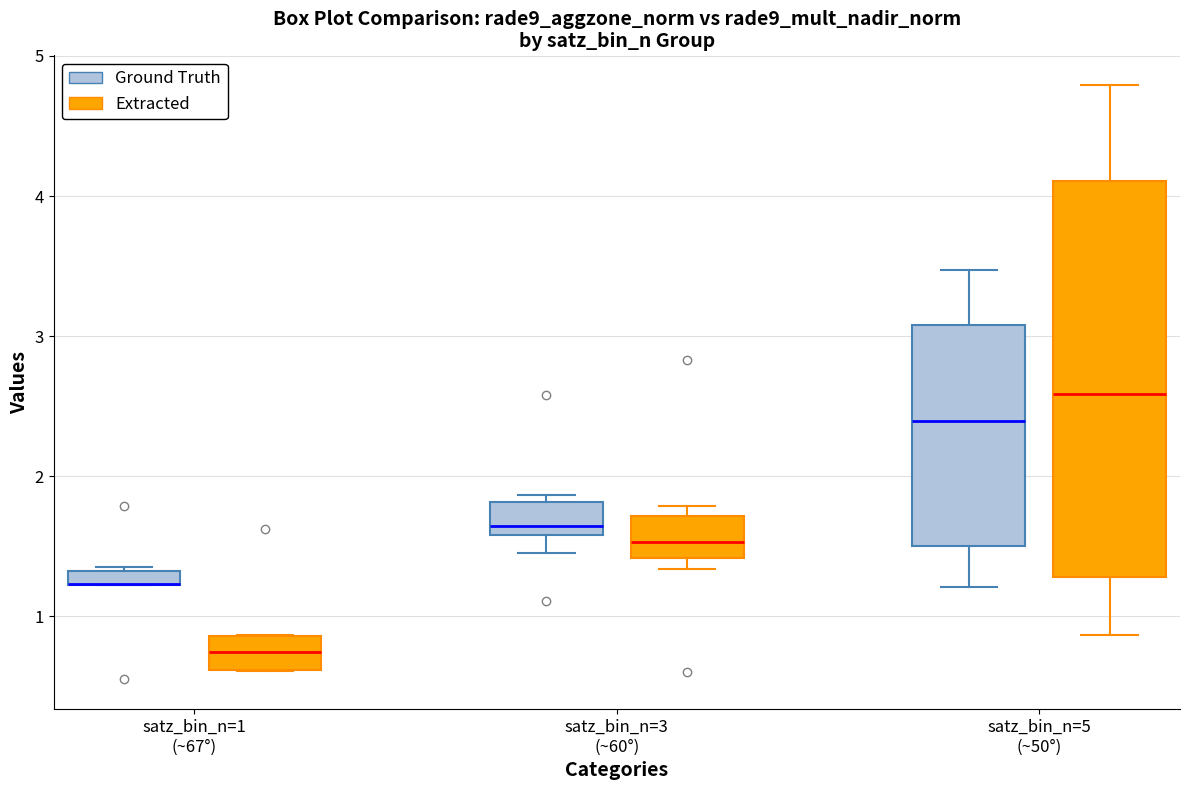

Which box is the tallest, from its lower edge to its upper edge?

satz_bin_n=5 (~50°) (Extracted)